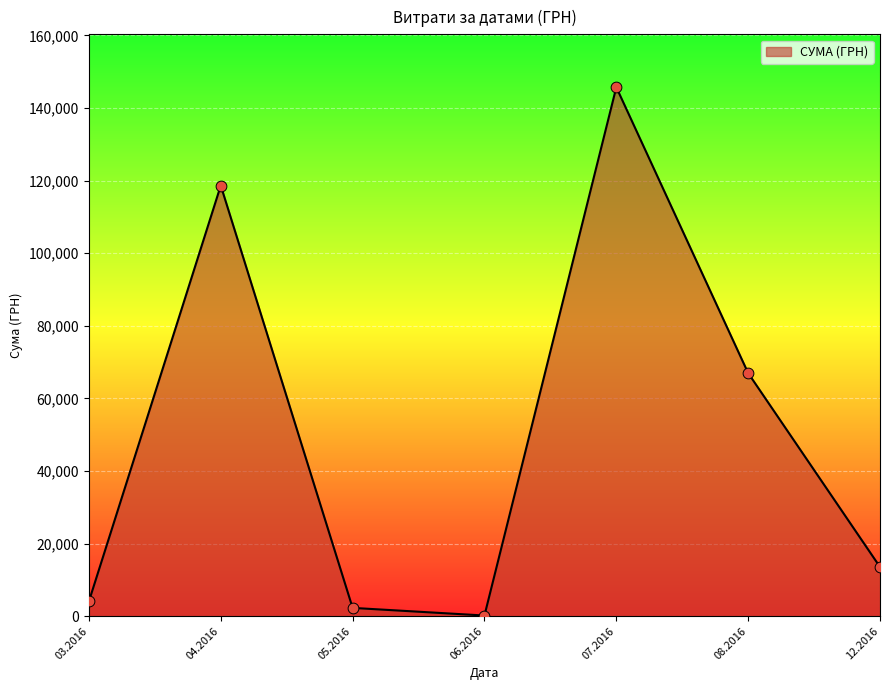

What is the change in value from 04.2016 to 08.2016?

-51662.5